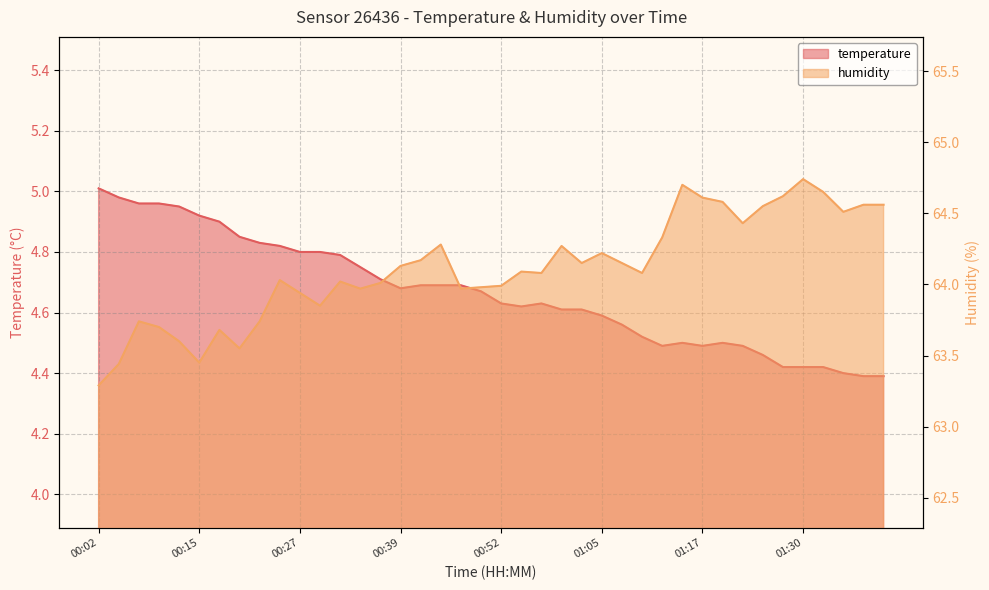

True or false: humidity has a value of 43.8 at 00:22.

False